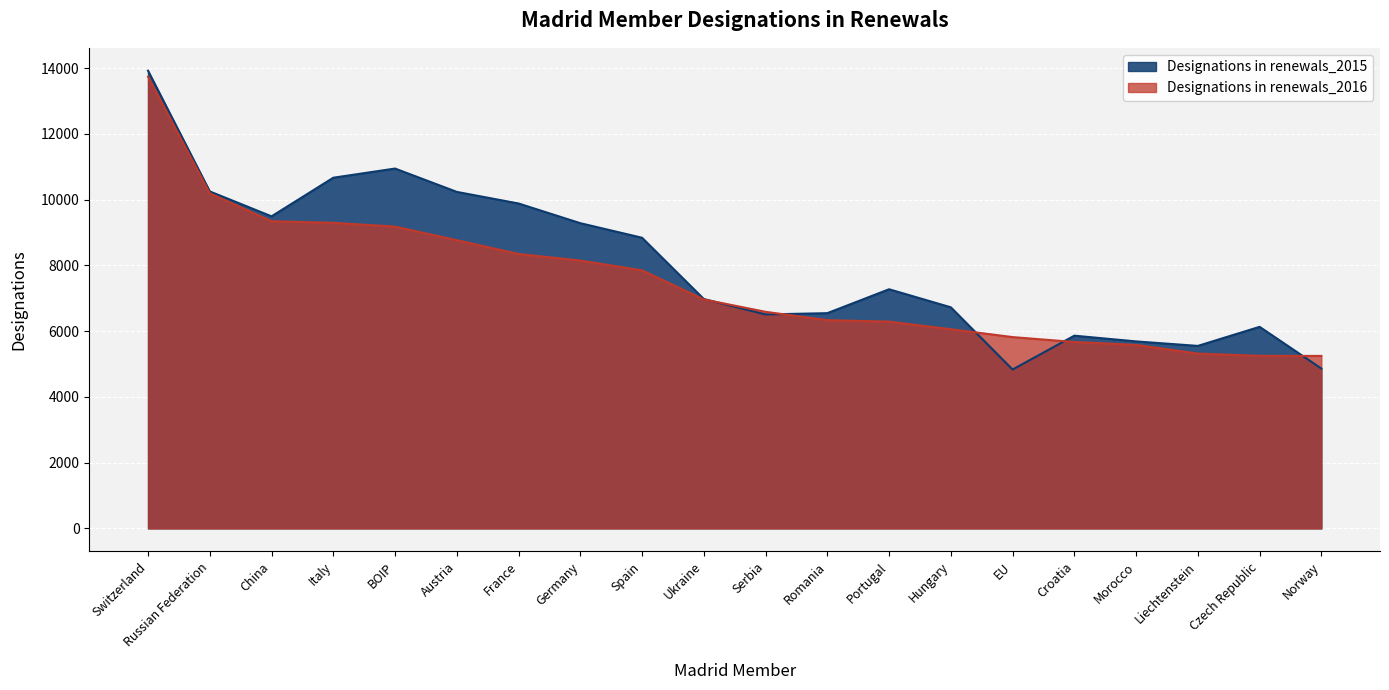

True or false: Designations in renewals_2016 and Designations in renewals_2015 intersect in this chart.

True